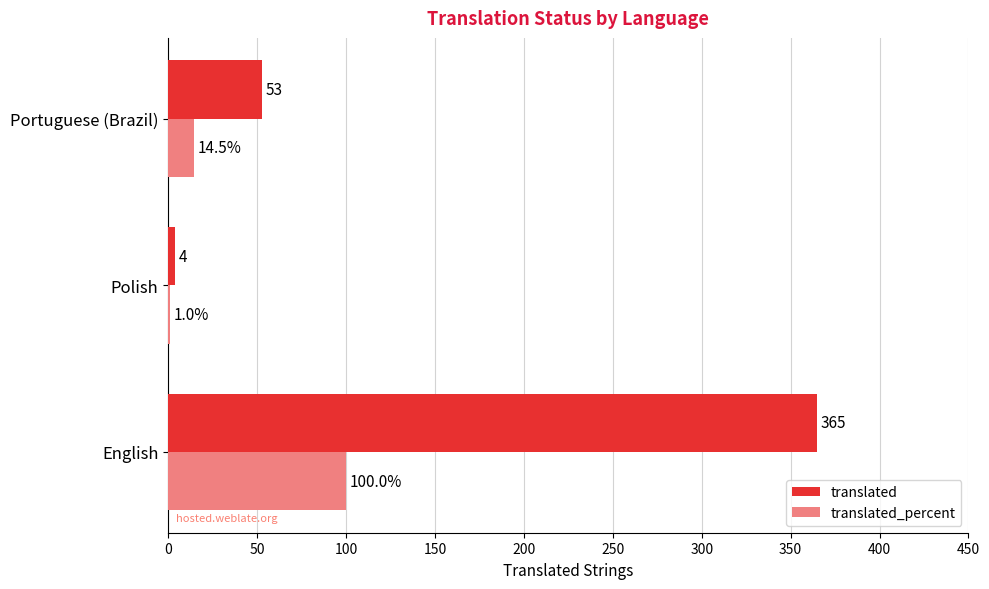

How many categories are shown in the chart?

3